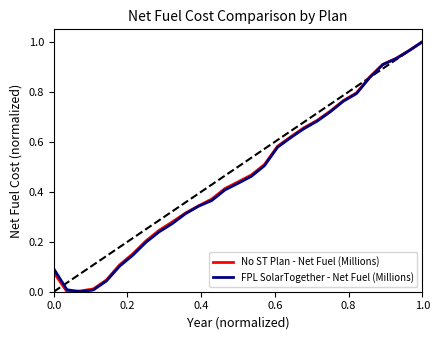

Is this an area chart (filled region under the line)?

No